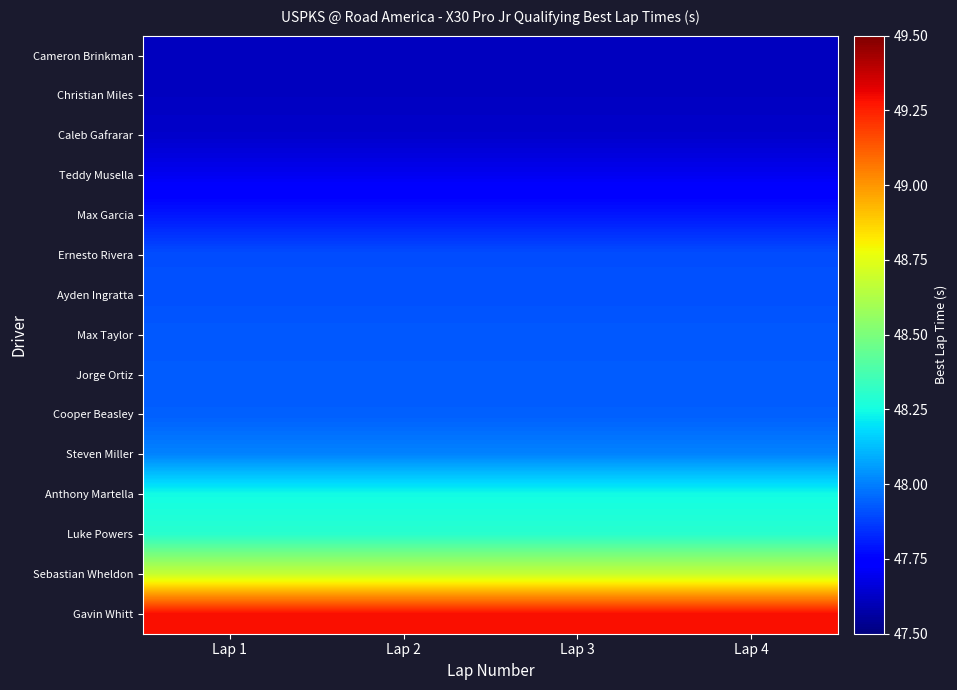

At how many categories does at least one series exceed 47?

4